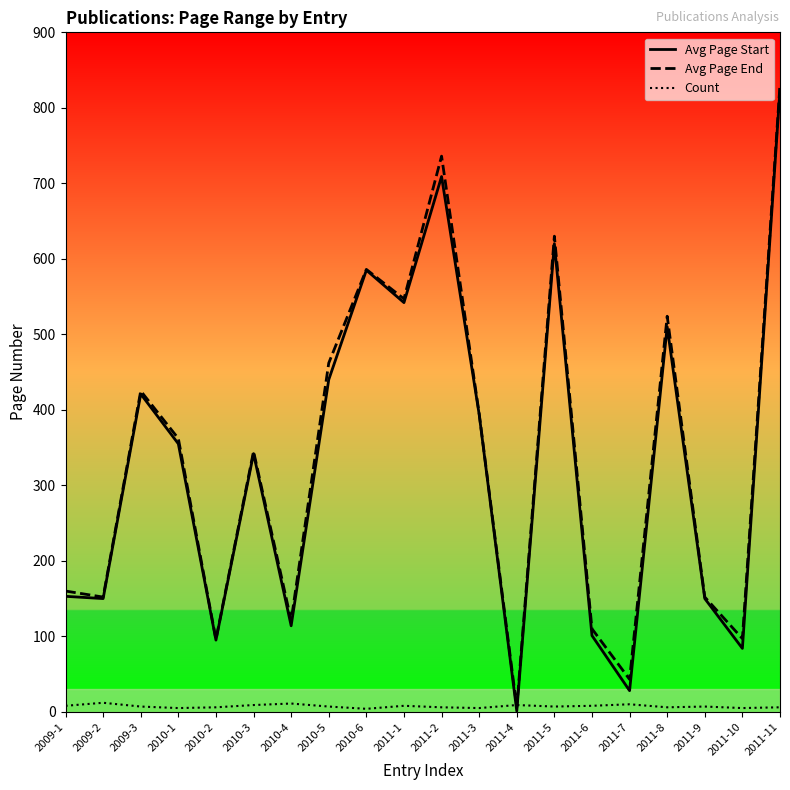

Is the value of Count at 2009-2 greater than the value of Avg Page End at 2010-4?

No